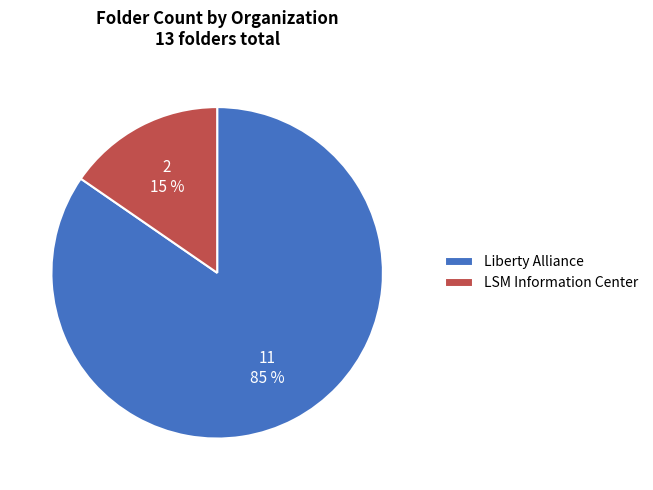

Which category has the biggest portion of the pie?

Liberty Alliance